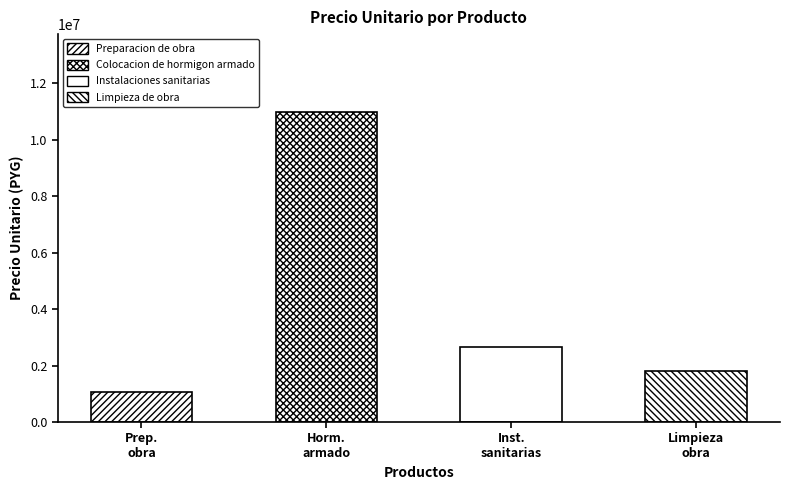

Reading left to right, list all the values displayed in this chart.

Preparacion de obra=1050000	Colocacion de hormigon armado=11000000	Instalaciones sanitarias=2650000	Limpieza de obra=1800000